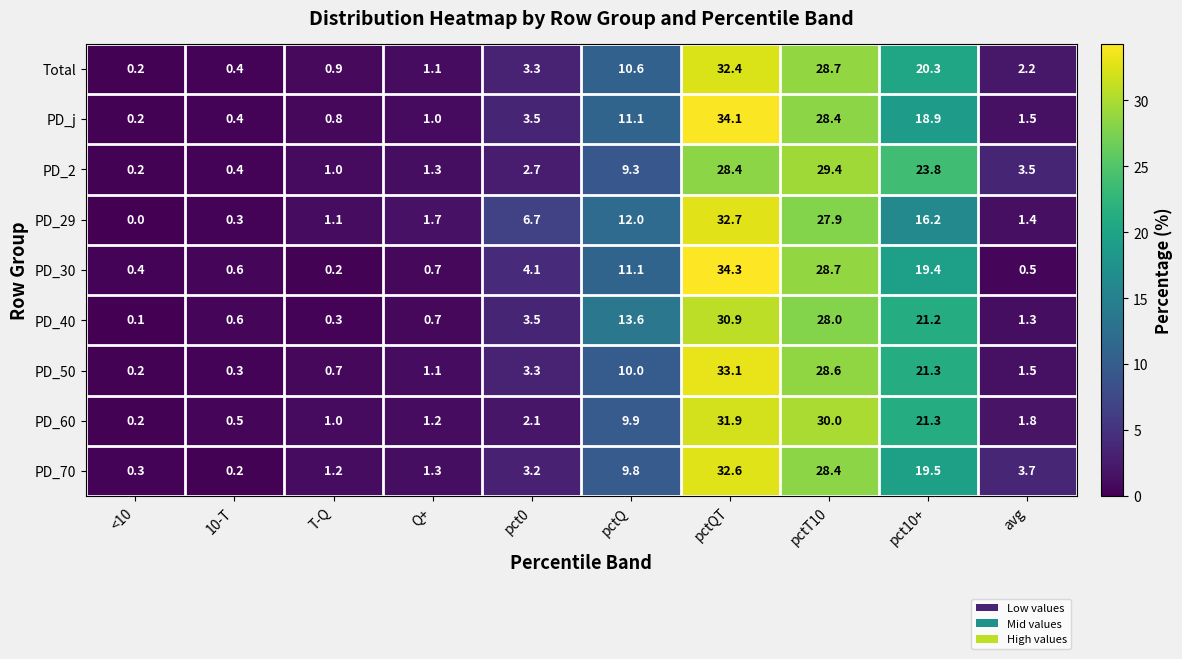

The PD_70 series shows 0.6 at T-Q. True or false?

False